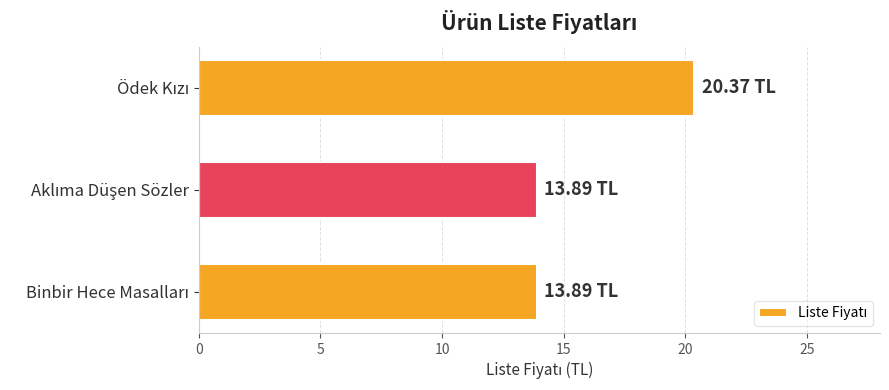

How many data points does each series have?

3